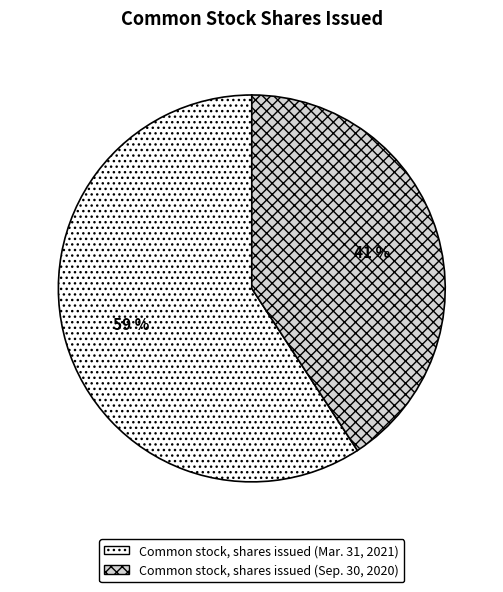

To the nearest percent, what portion does Common stock, shares issued (Sep. 30, 2020) represent?

41%